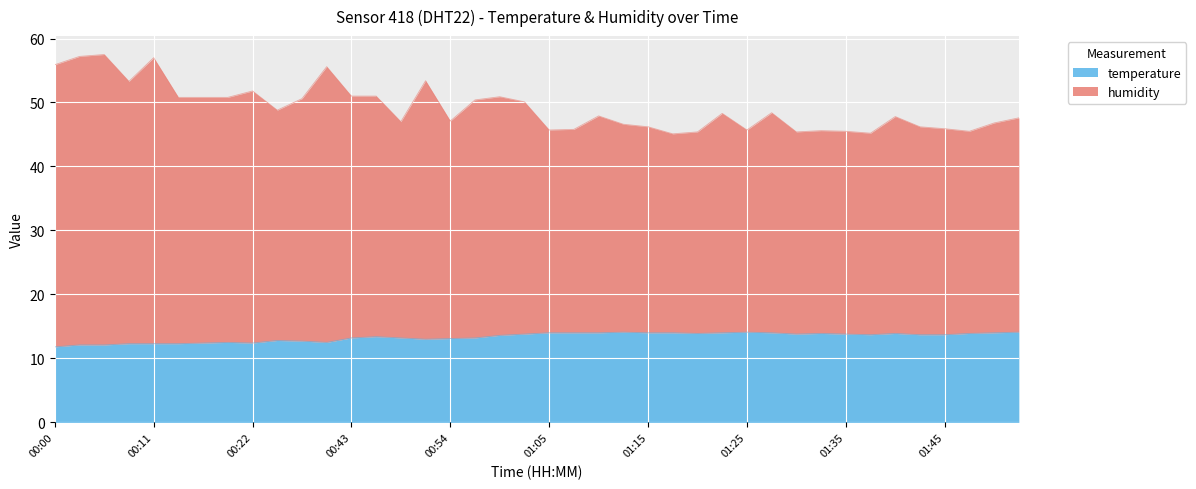

What is the value of the temperature point at the 10th from the left?

12.8